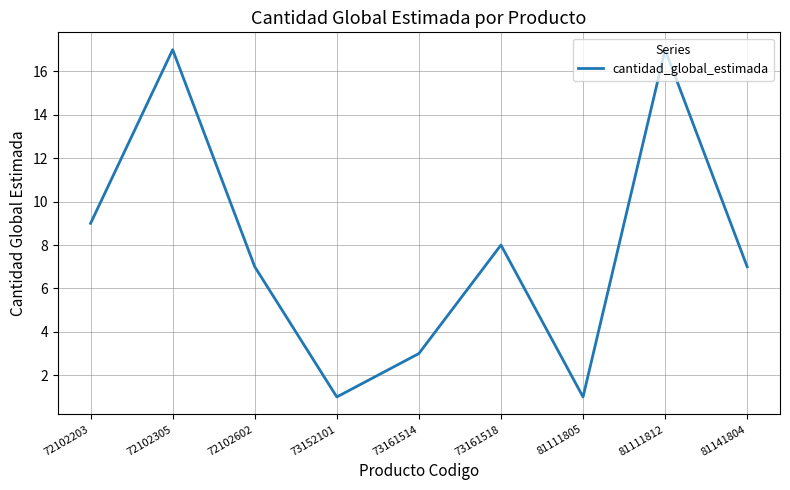

Reading left to right, what are all the values shown in this chart?

72102203=9	72102305=17	72102602=7	73152101=1	73161514=3	73161518=8	81111805=1	81111812=17	81141804=7